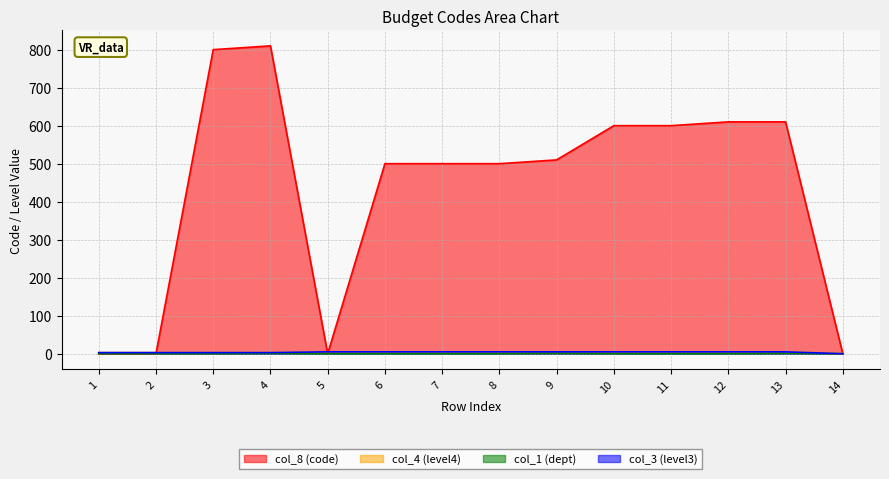

True or false: col_4 (level4) has a value of 5 at 8.

True